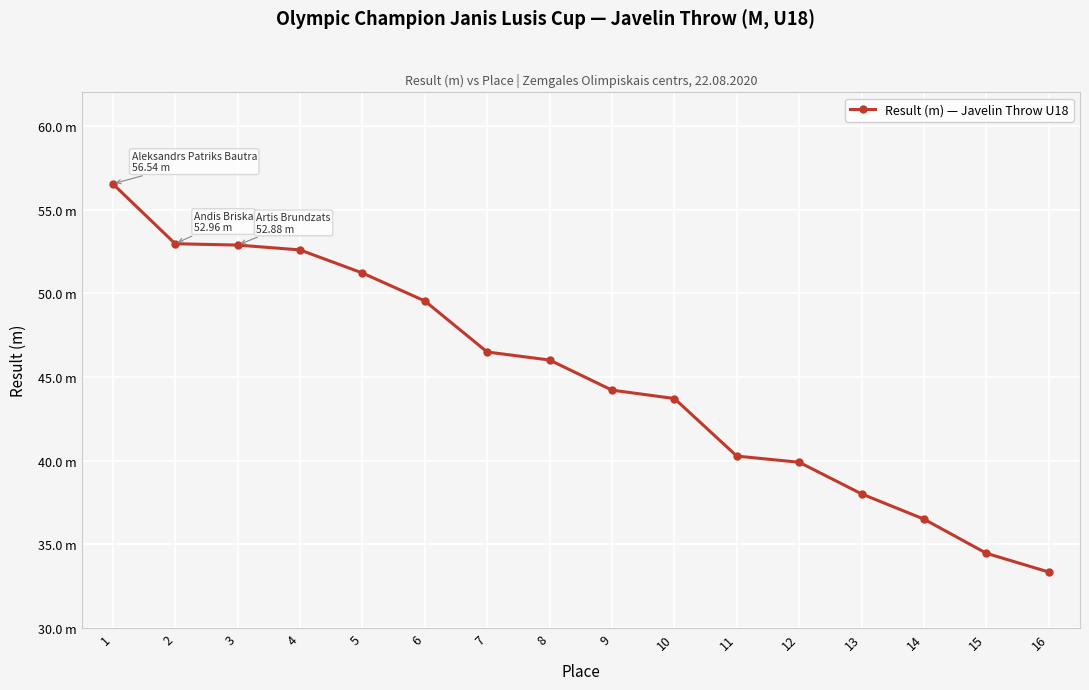

True or false: the data shows 46.0 at 8.

True